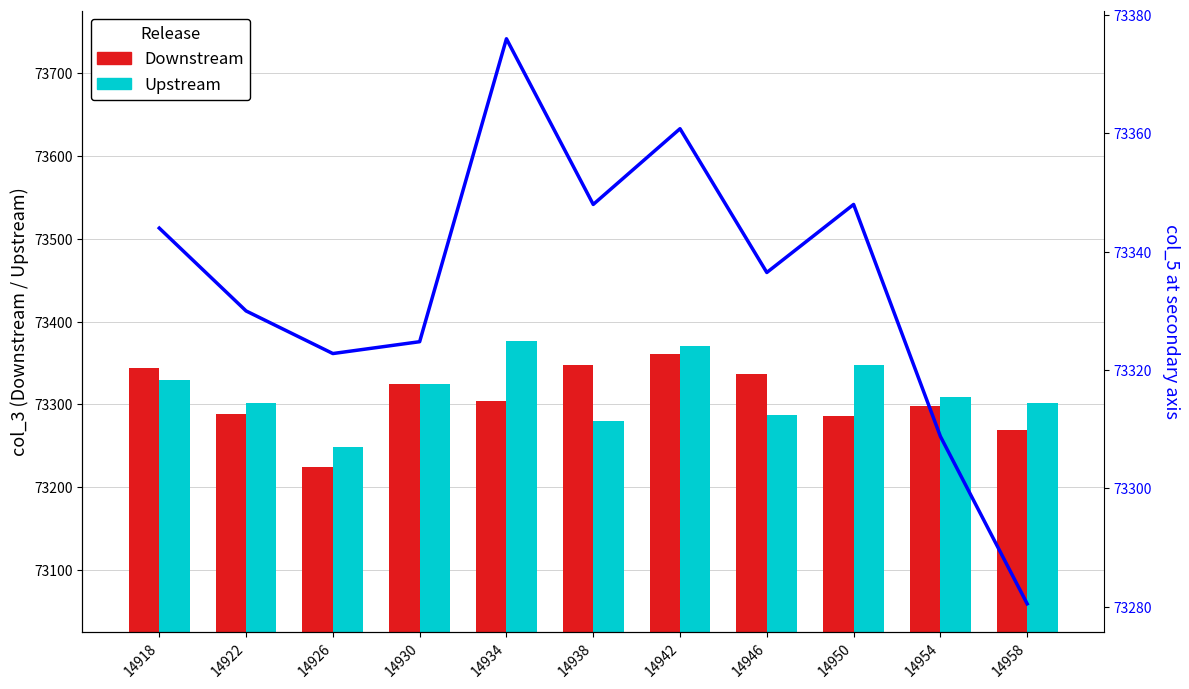

Rank the categories by Flow line value from lowest to highest.

14958, 14954, 14926, 14930, 14922, 14946, 14918, 14938, 14950, 14942, 14934